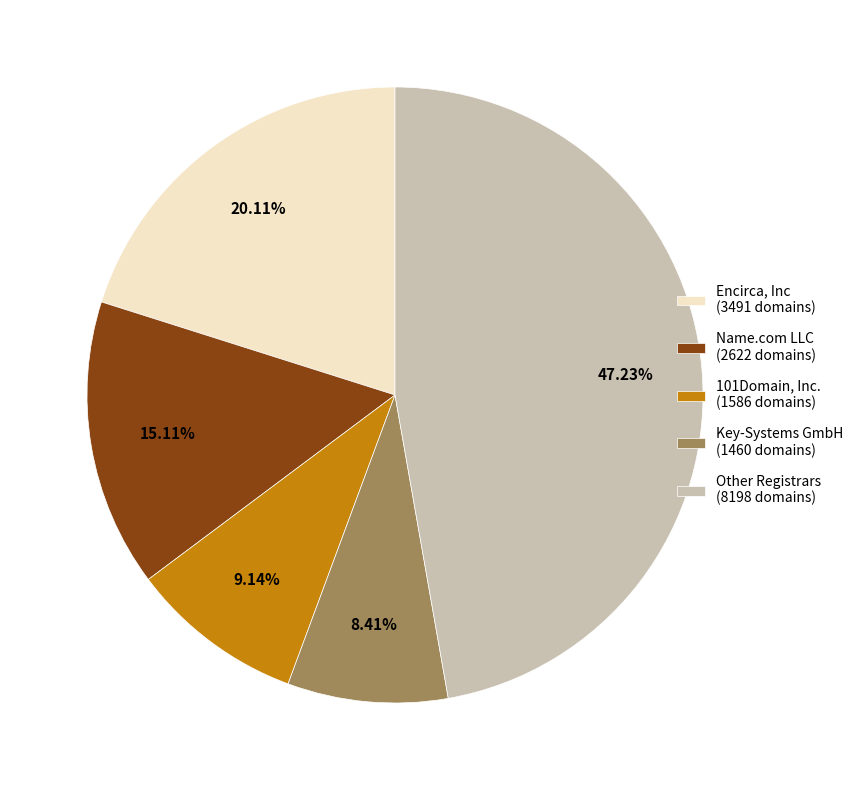

Is there any slice that represents more than half of the pie?

No